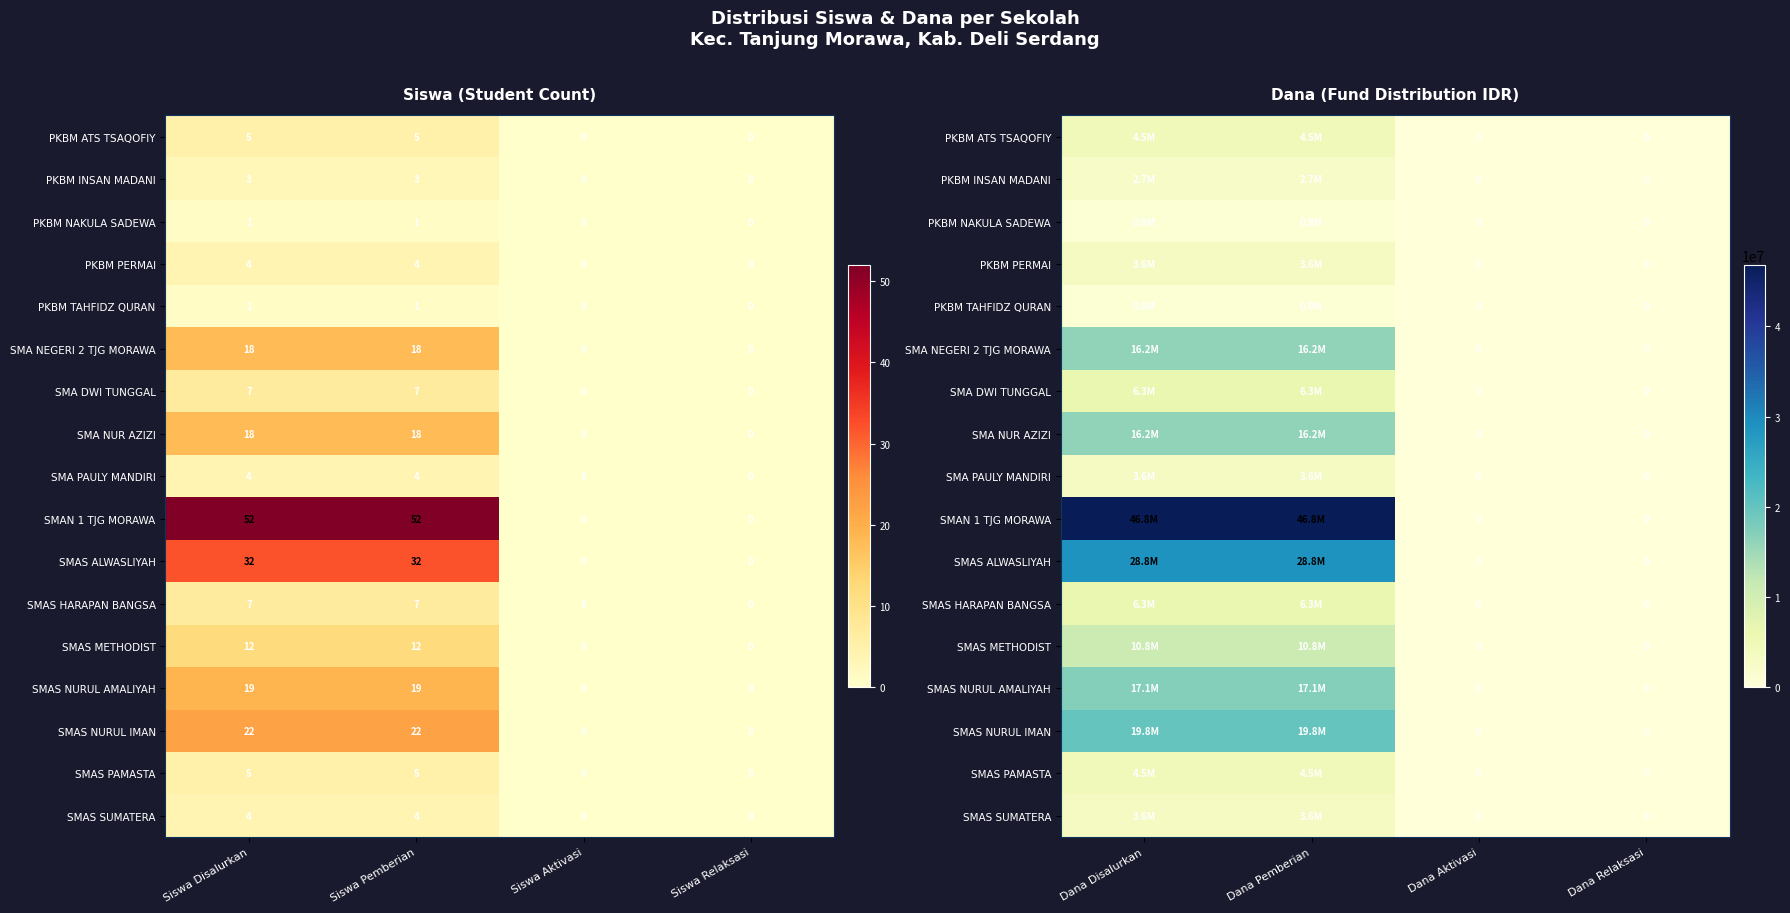

At Dana Aktivasi, list the series in order from smallest to largest.

PKBM ATS TSAQOFIY, PKBM INSAN MADANI, PKBM NAKULA SADEWA, PKBM PERMAI, PKBM TAHFIDZ QURAN, SMA NEGERI 2 TJG MORAWA, SMA DWI TUNGGAL, SMA NUR AZIZI, SMA PAULY MANDIRI, SMAN 1 TJG MORAWA, SMAS ALWASLIYAH, SMAS HARAPAN BANGSA, SMAS METHODIST, SMAS NURUL AMALIYAH, SMAS NURUL IMAN, SMAS PAMASTA, SMAS SUMATERA